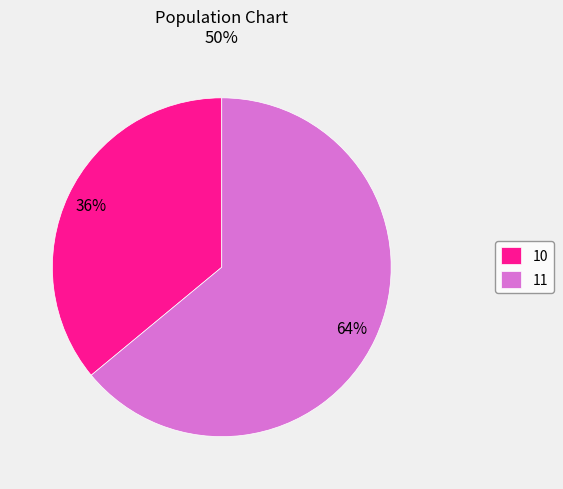

What is the largest slice in the pie chart?

11